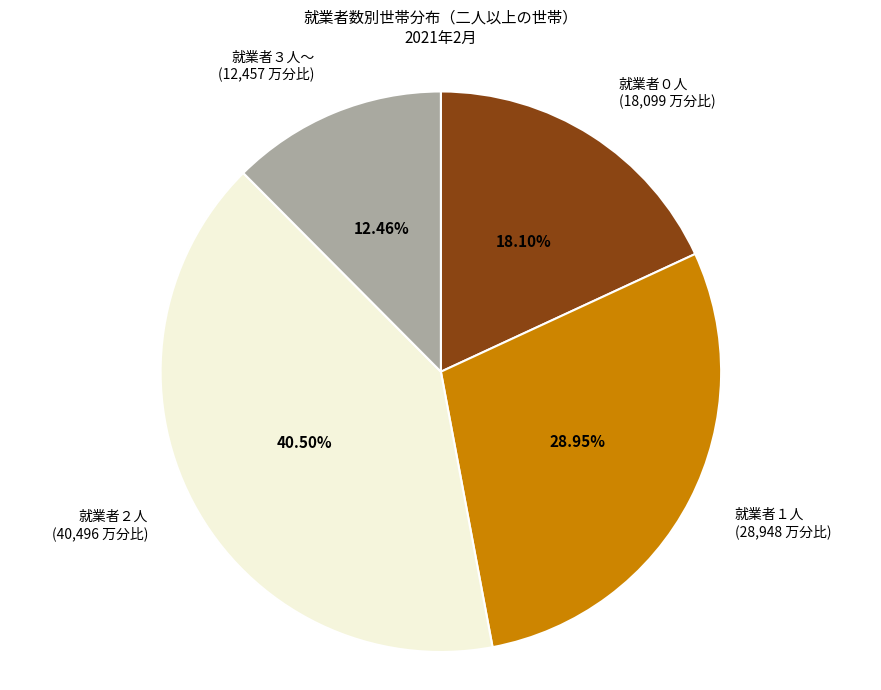

Which has a higher value, 就業者０人 or 就業者３人～?

就業者０人